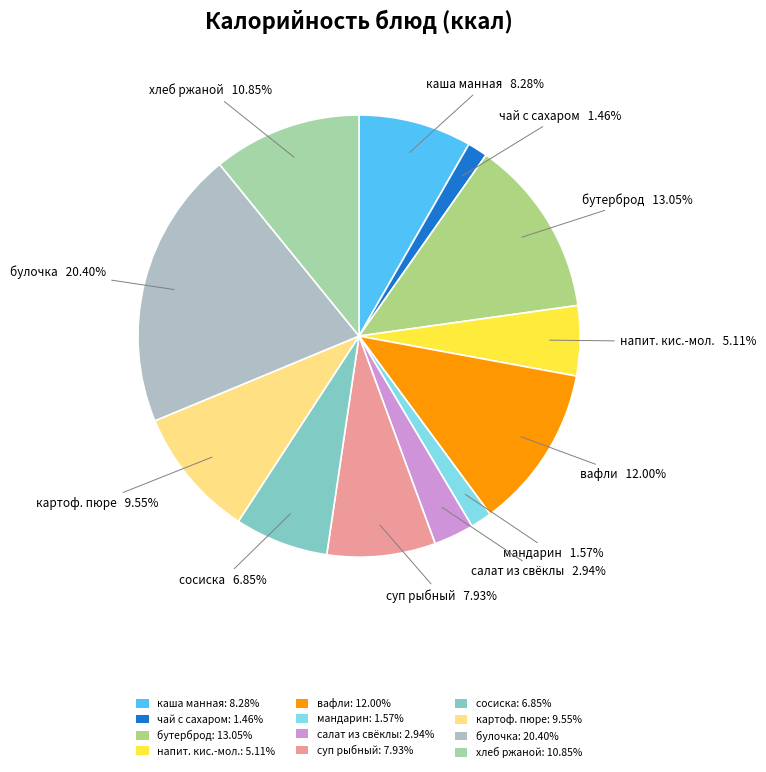

How many slices are in this pie chart?

12